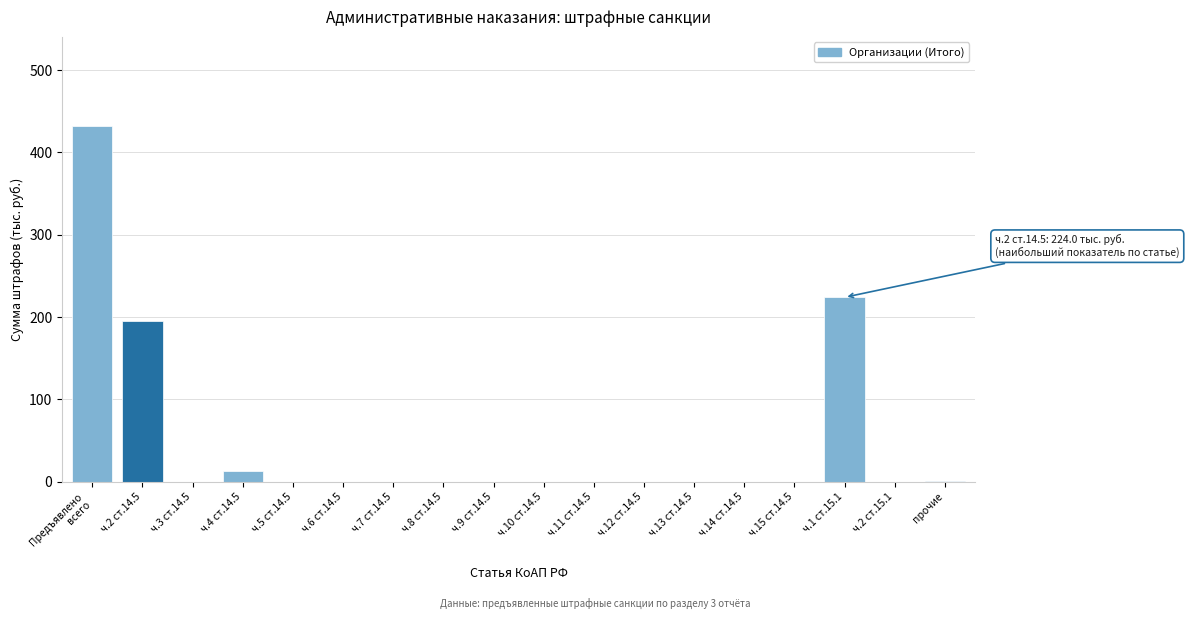

What is the greatest value displayed?

432.3